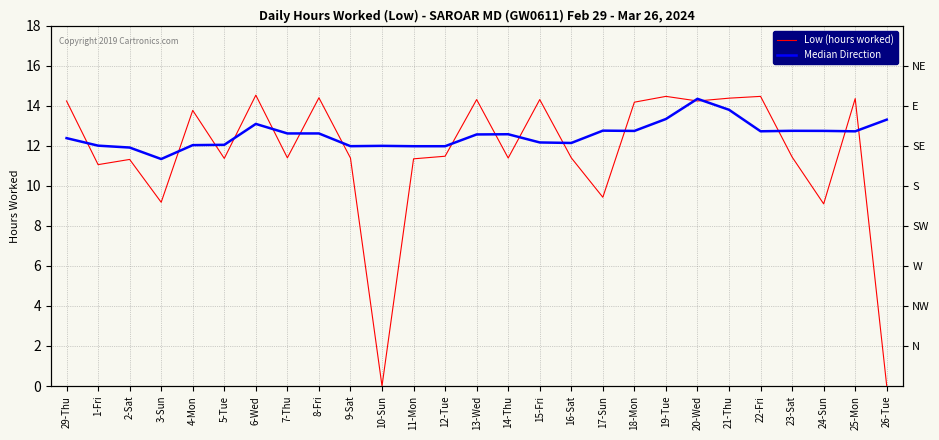

Reading left to right, extract all data points from this chart.

Low (hours worked): 14.2	11.1	11.3	9.2	13.8	11.4	14.5	11.4	14.4	11.4	0.0	11.3	11.5	14.3	11.4	14.3	11.4	9.4	14.2	14.5	14.2	14.4	14.5	11.4	9.1	14.4	0.0
Median Direction: 12.4	12.0	11.9	11.3	12.0	12.1	13.1	12.6	12.6	12.0	12.0	12.0	12.0	12.6	12.6	12.2	12.1	12.8	12.7	13.3	14.3	13.8	12.7	12.8	12.7	12.7	13.3